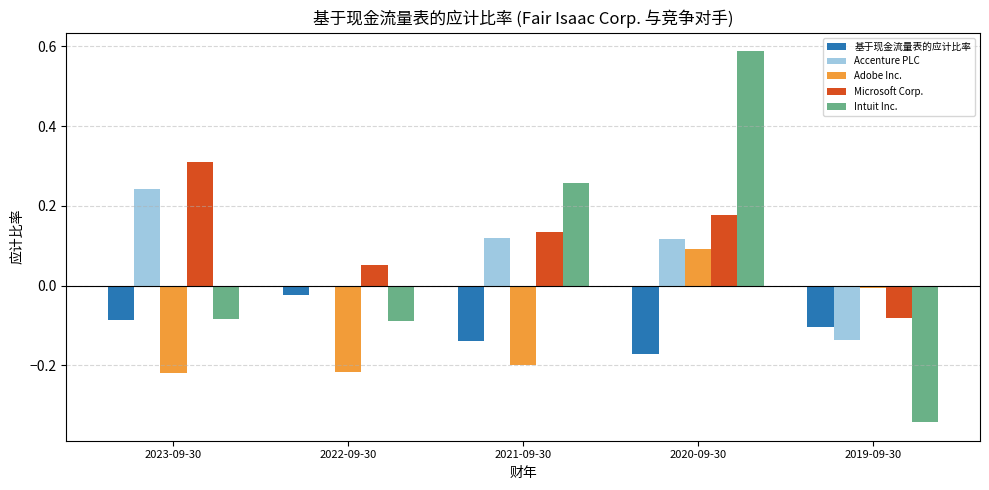

What is the sum of all 基于现金流量表的应计比率 values?

-0.5